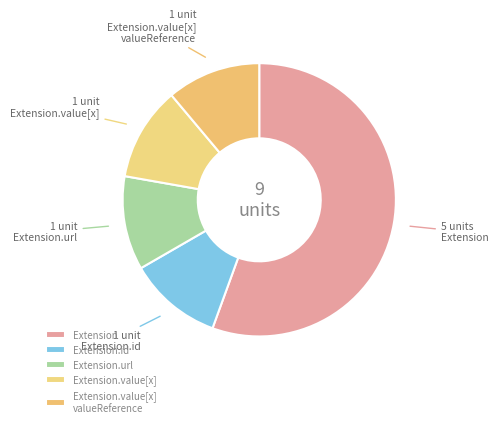

Which category has the biggest portion of the pie?

Extension